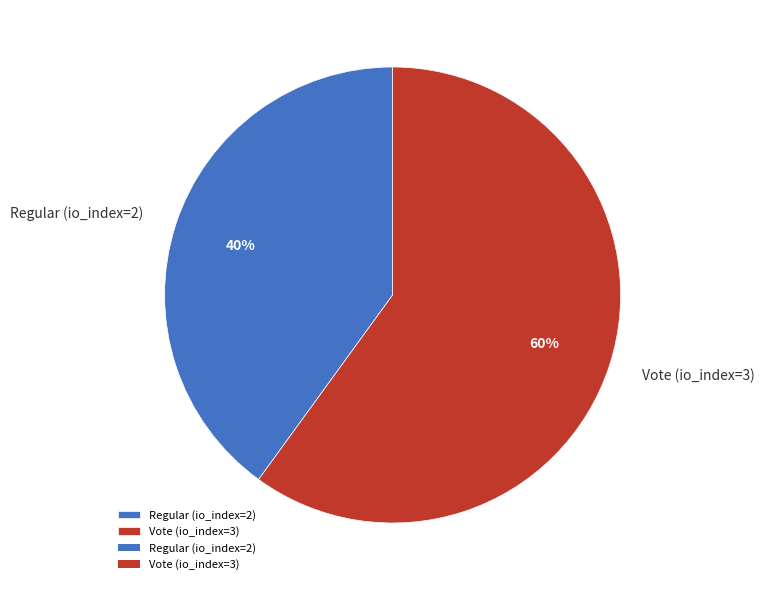

How many slices are in this pie chart?

2